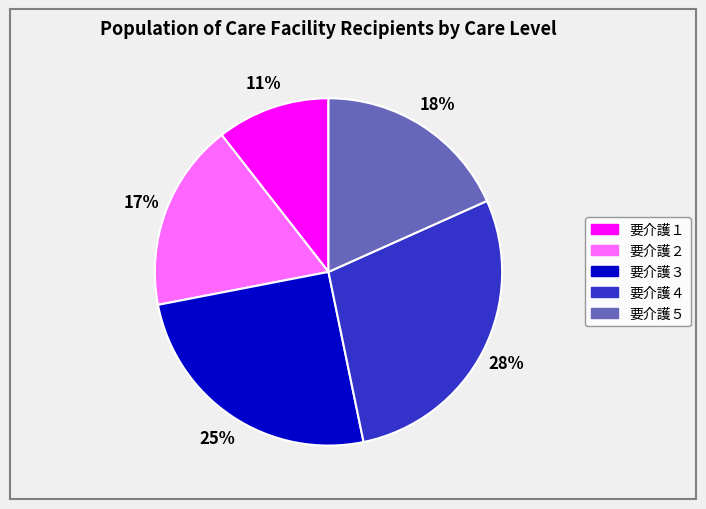

Does any single category account for the majority?

No